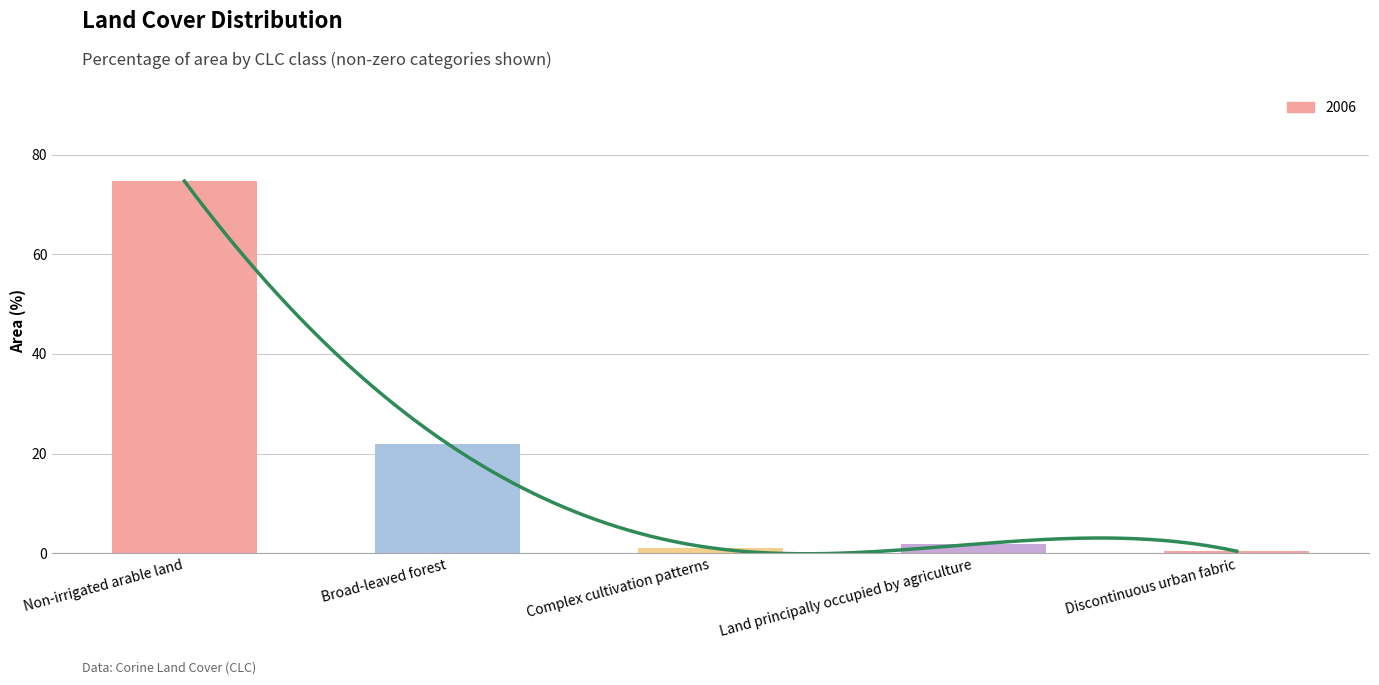

What is the smallest value displayed?

0.4